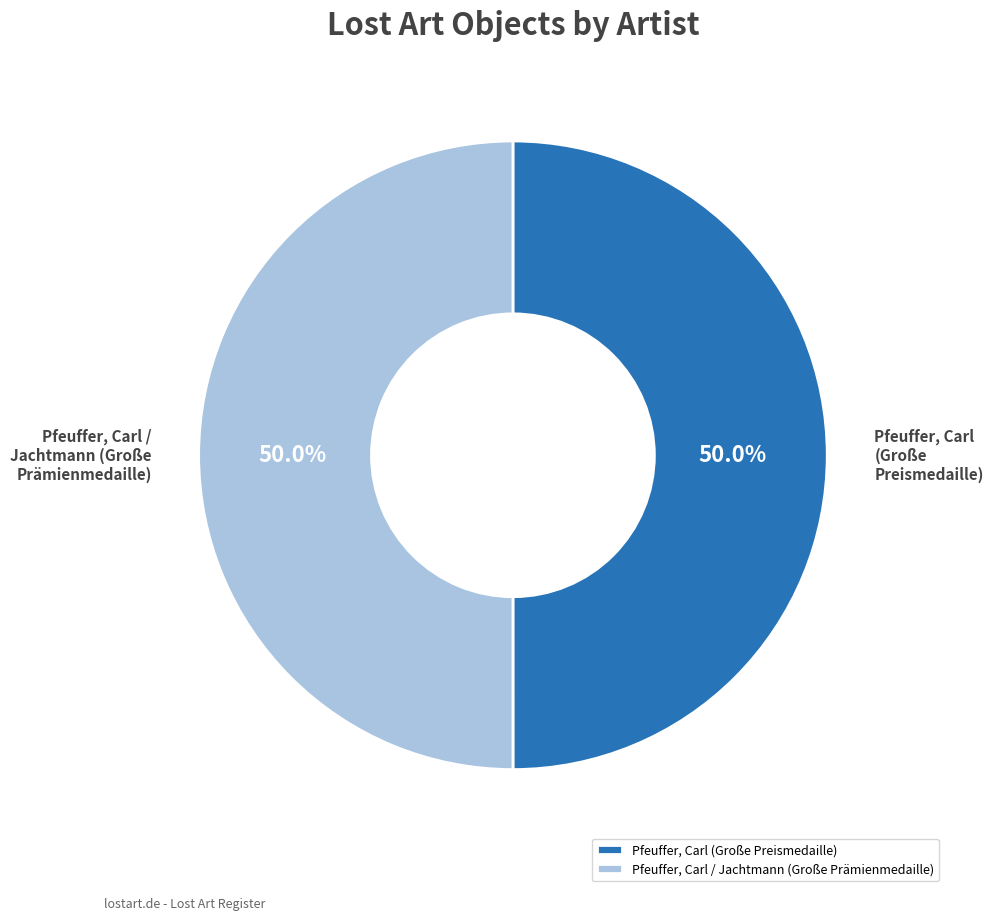

Combined, do Pfeuffer, Carl / Jachtmann (Große Prämienmedaille) and Pfeuffer, Carl (Große Preismedaille) account for over 50%?

Yes